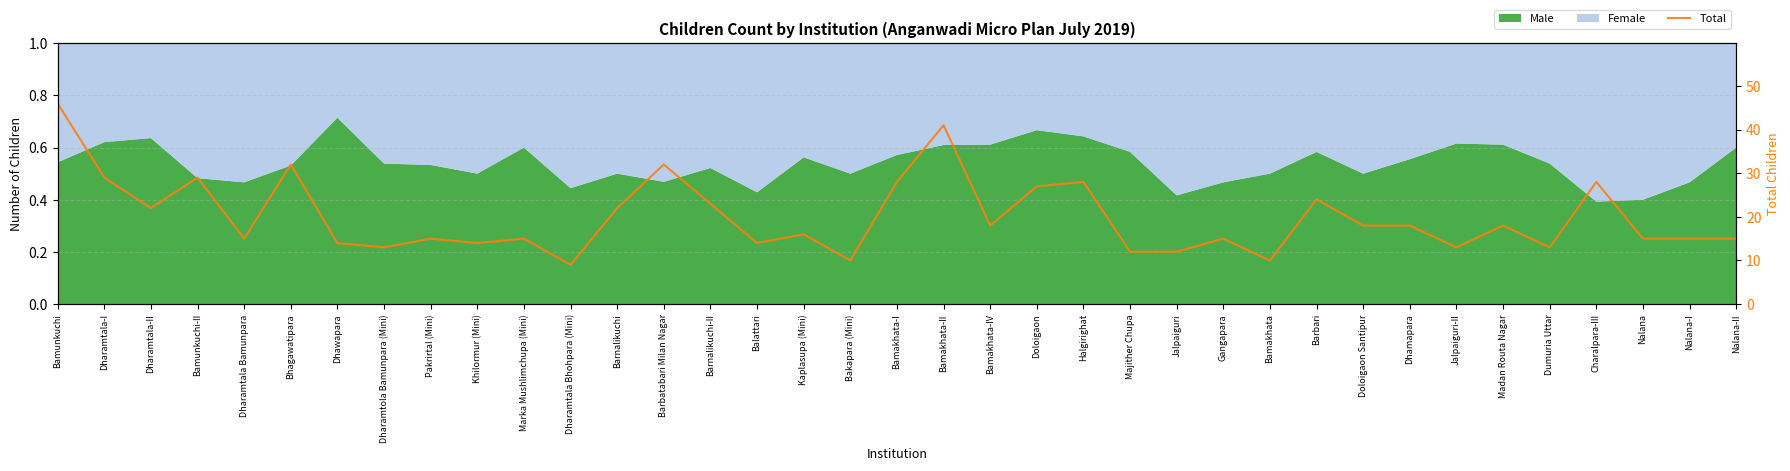

How many data points are above 16?

18